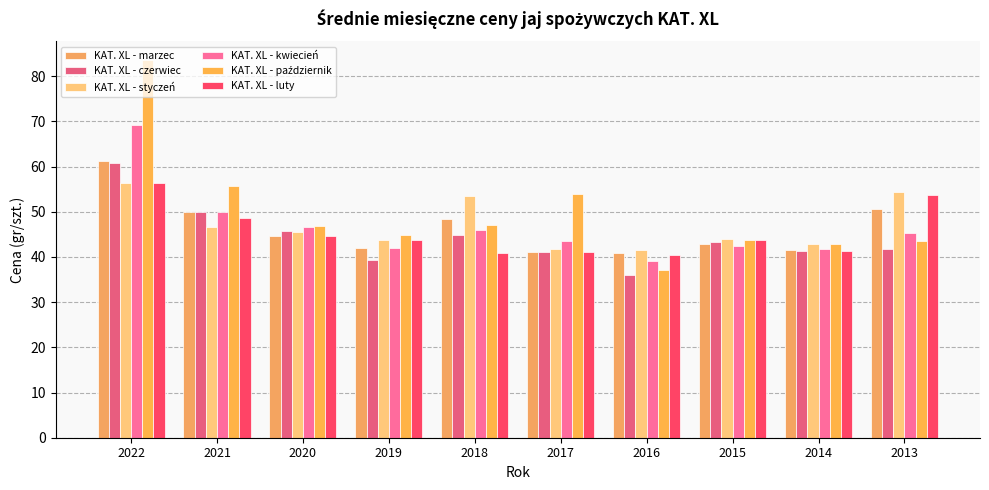

What is the value of the KAT. XL - marzec bar at the 3rd from the left?

44.6